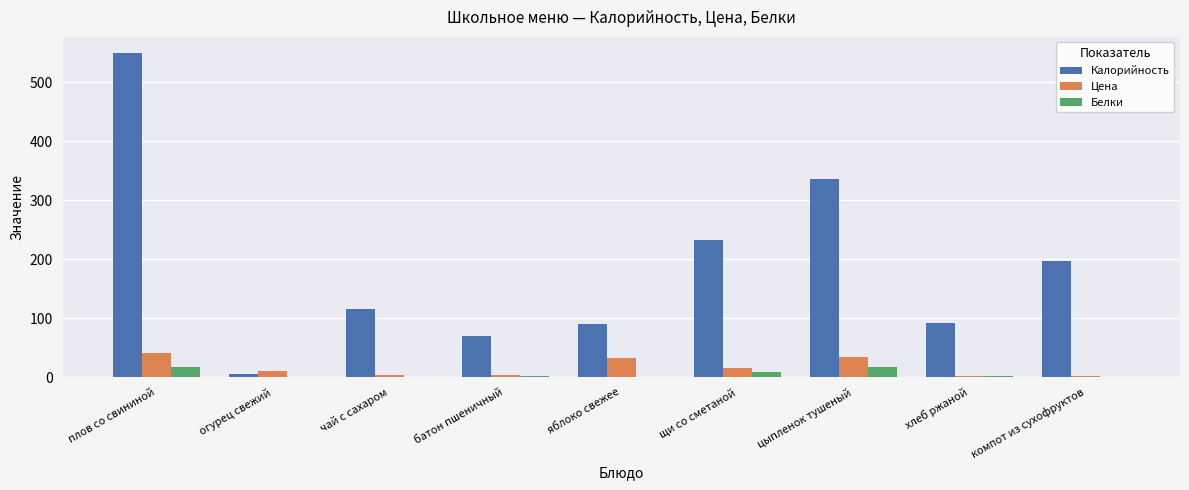

Where is Калорийность nearest to the value 277?

щи со сметаной